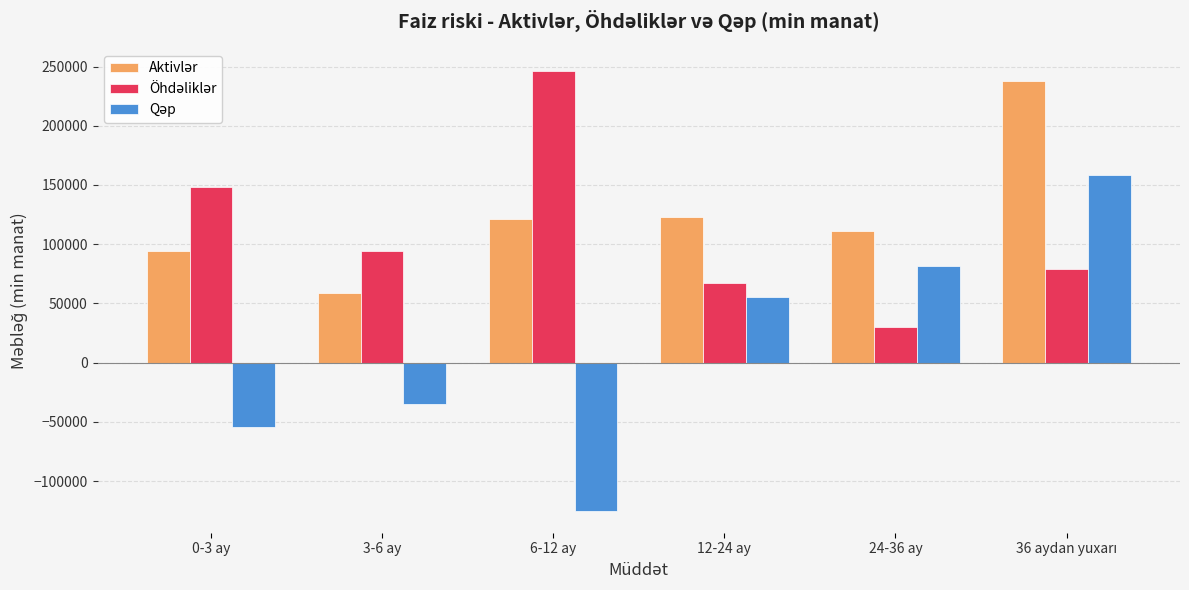

What is the difference between the highest and lowest values at 24-36 ay?

81797.3